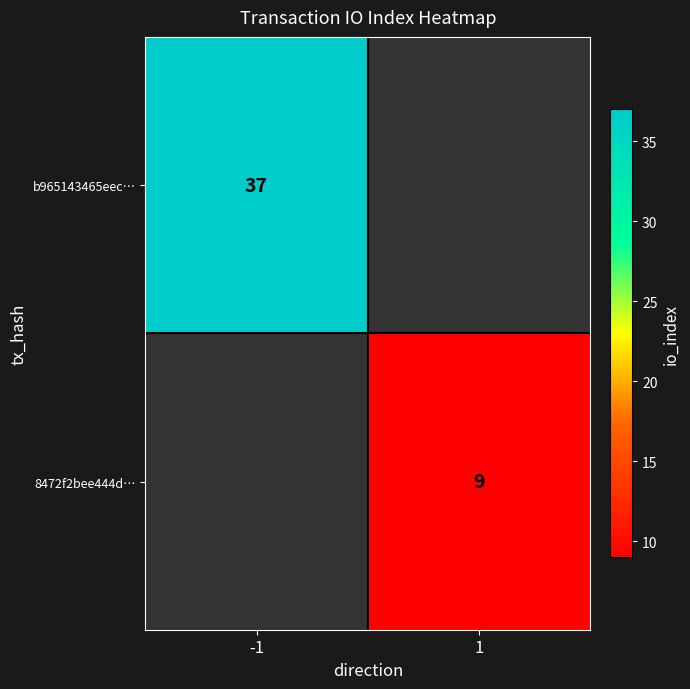

Is it true that 8472f2bee444d… equals 12.9 at 1?

False